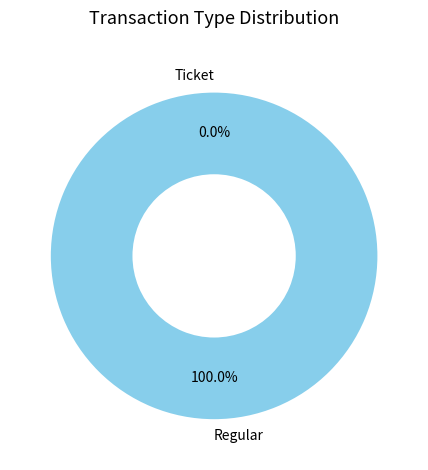

Does any single category account for the majority?

Yes